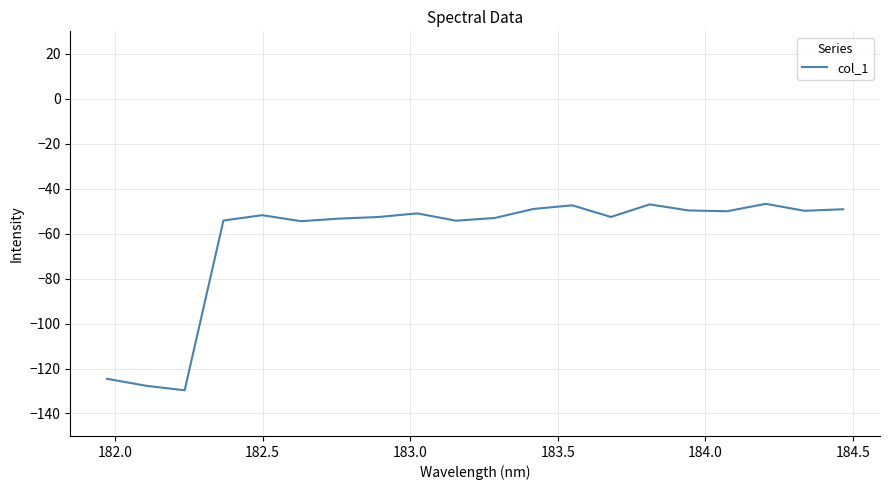

What is the smallest value displayed?

-129.7